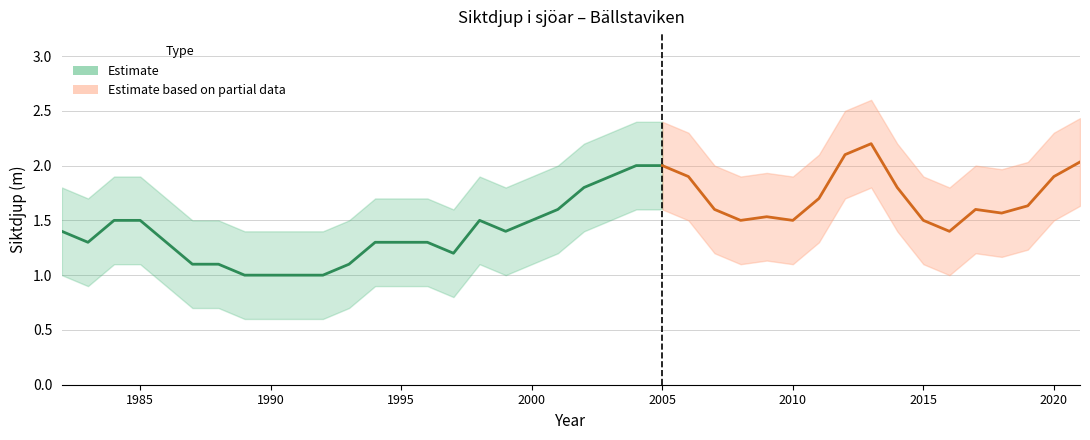

How many interior local peaks does the upper series have?

4